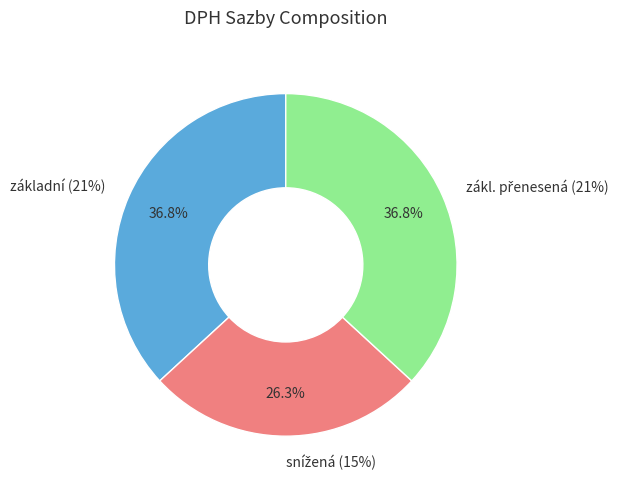

True or false: snížená (15%) accounts for 33% of the total.

False